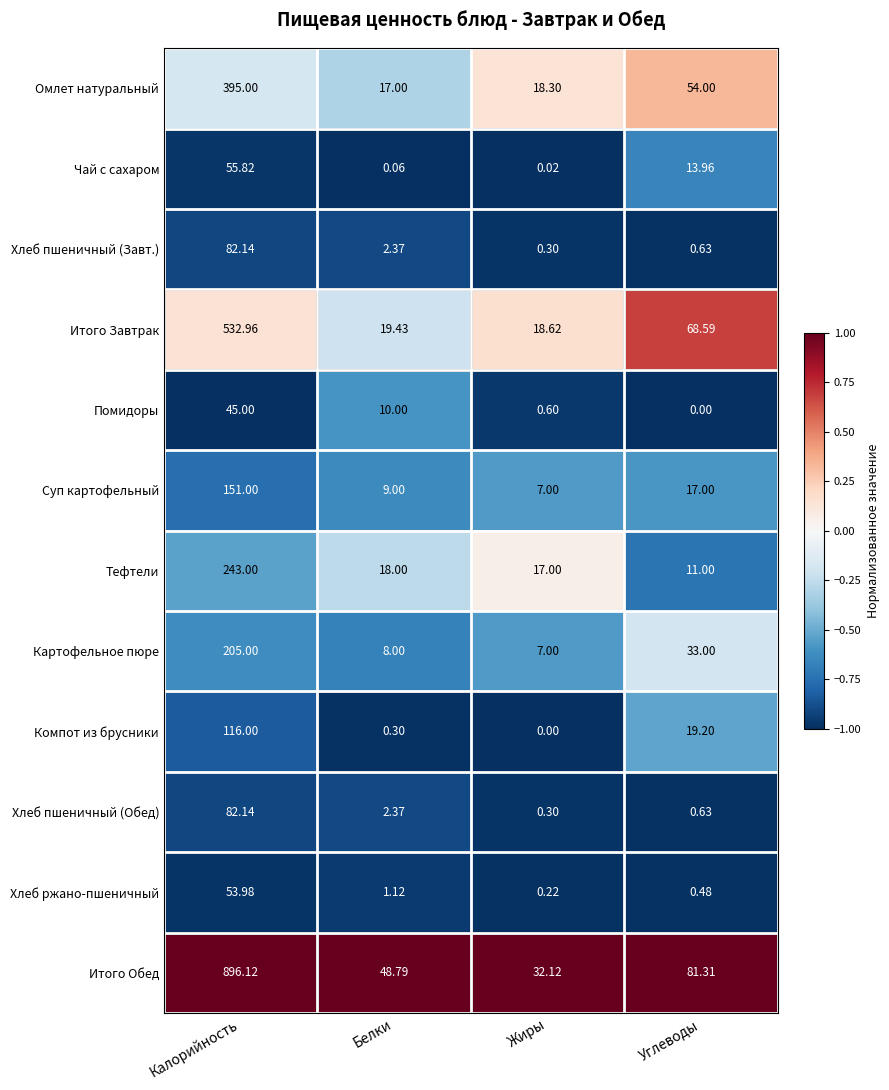

At which label does Итого Обед first exceed 81?

Калорийность